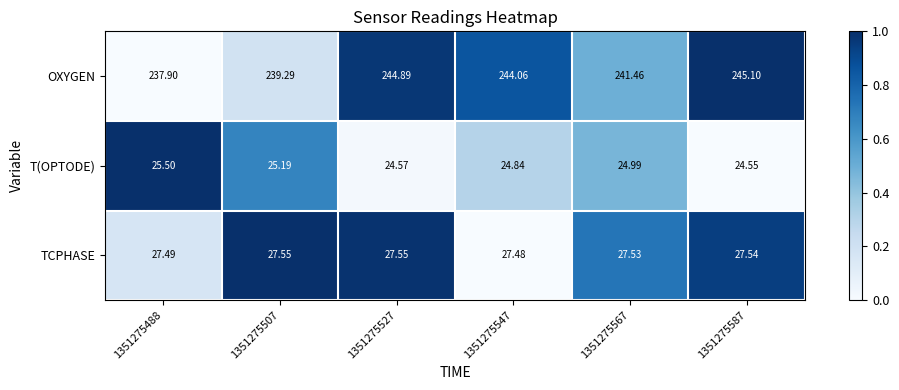

Which series changed the most between 1351275488 and 1351275507?

OXYGEN